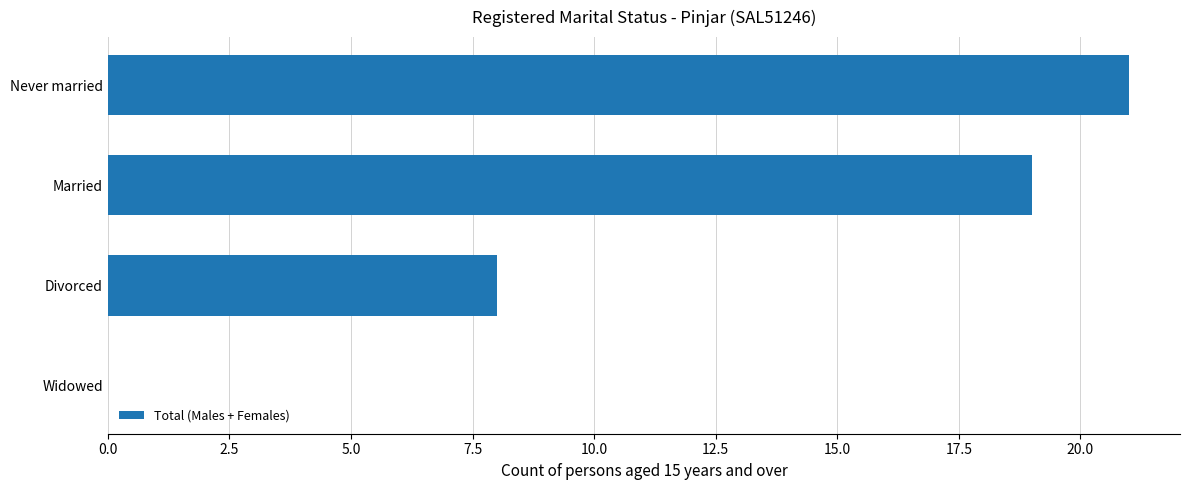

Which category has the highest value across all series?

Never married